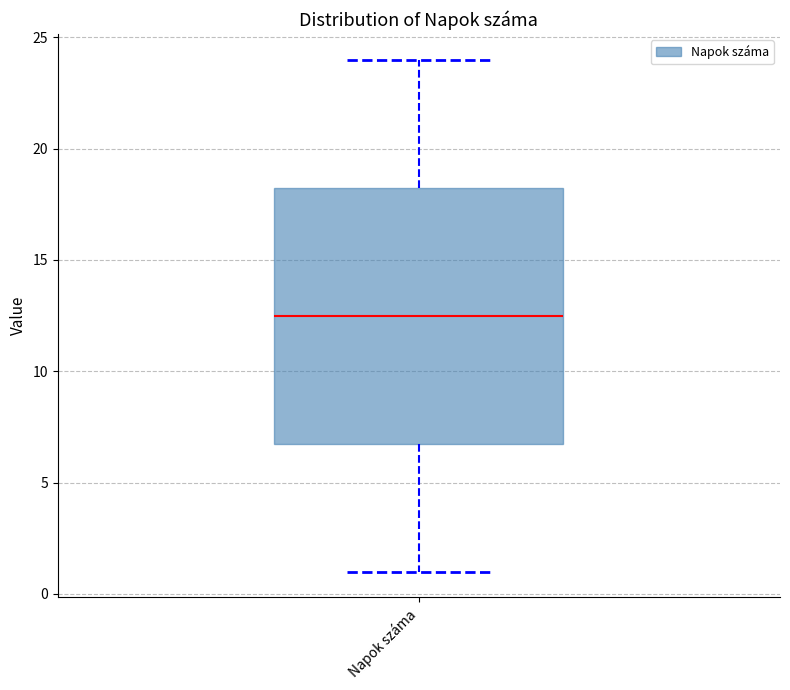

Transcribe this box plot: give where the median line is, the range the box spans, and where the two whiskers end, as read against the y-axis. The values are not printed on the chart, so give them approximately, as read against the axis.

median 12.5, box 7.0 to 18.5, whiskers 1.0 to 24.0